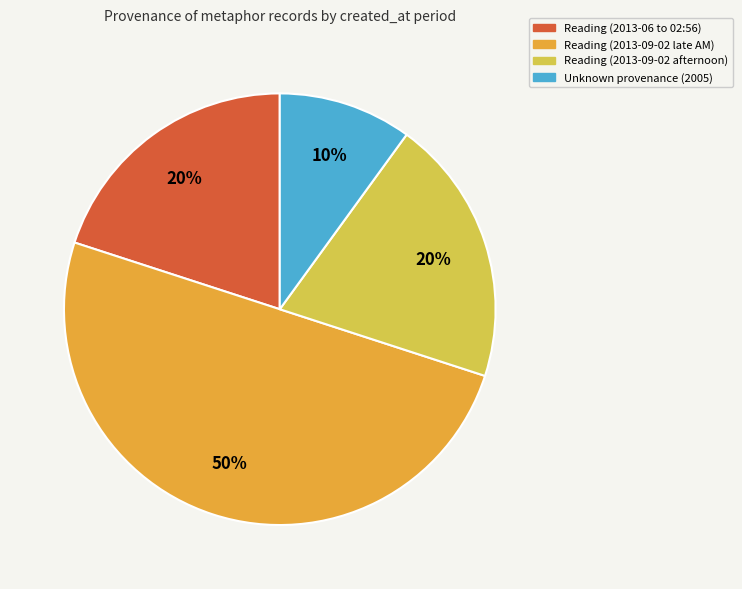

Which category has the smallest portion of the pie?

Unknown provenance (2005)